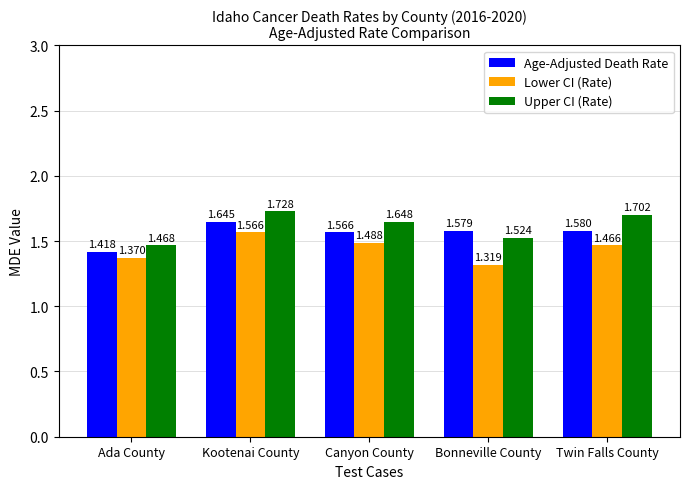

What is the sum of the Age-Adjusted Death Rate values at Bonneville County and Ada County?

3.0